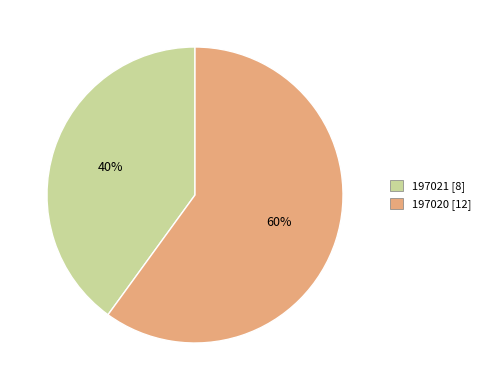

Do 197020 and 197021 together represent more than half of the pie?

Yes